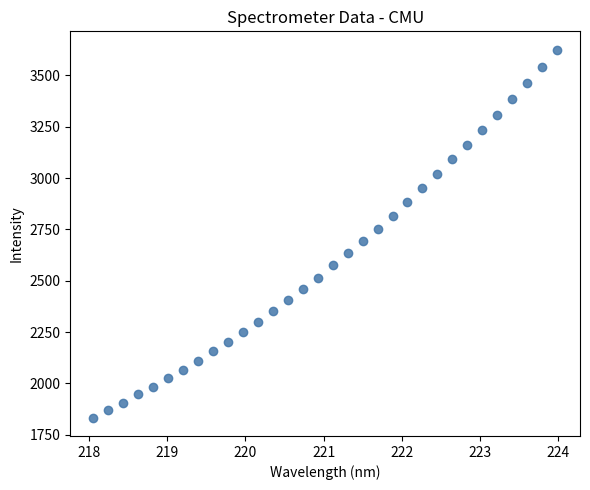

What is the range of Y values (max minus min)?

1791.4